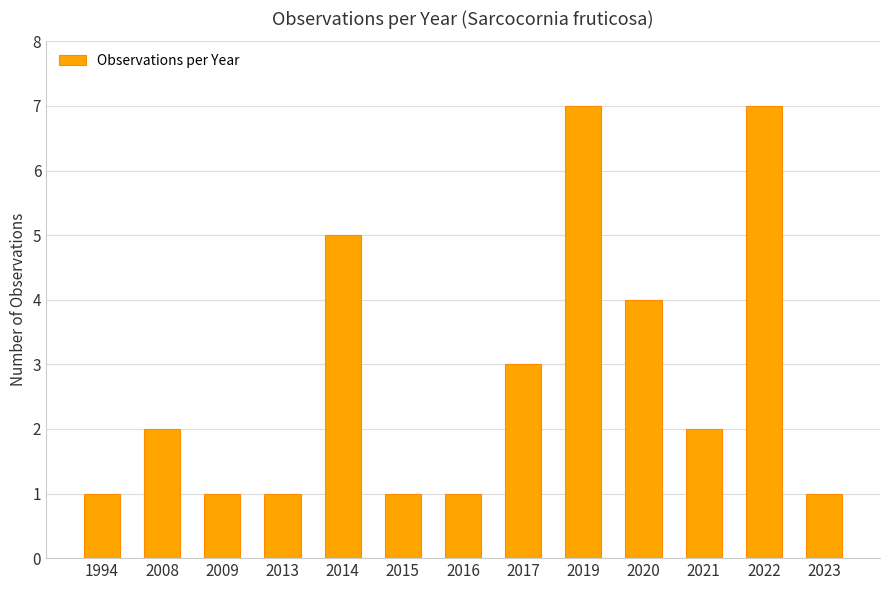

What is the average value?

3